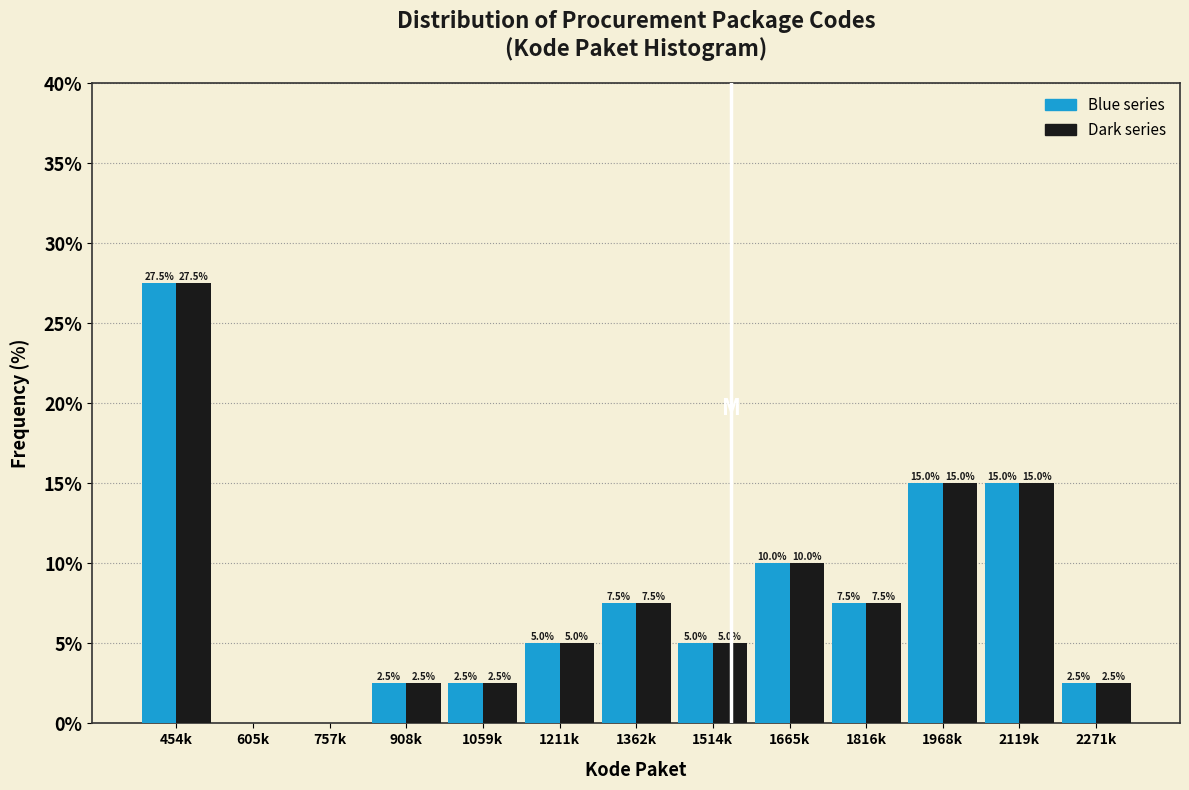

What is the maximum value shown in the chart?

27.5